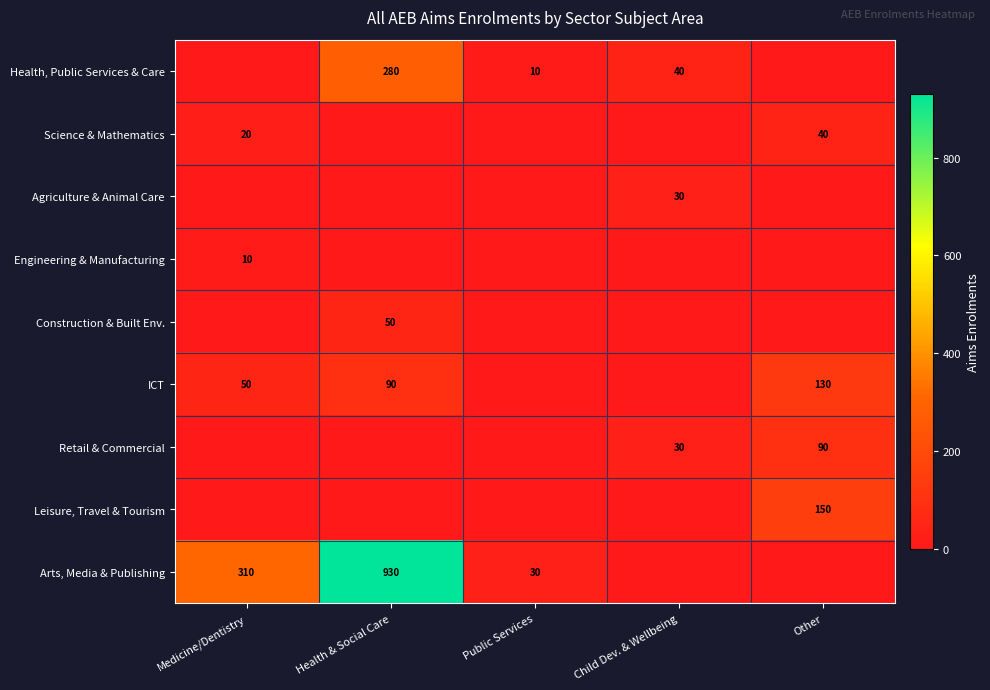

Which label corresponds to the smallest value in the chart?

Medicine/Dentistry